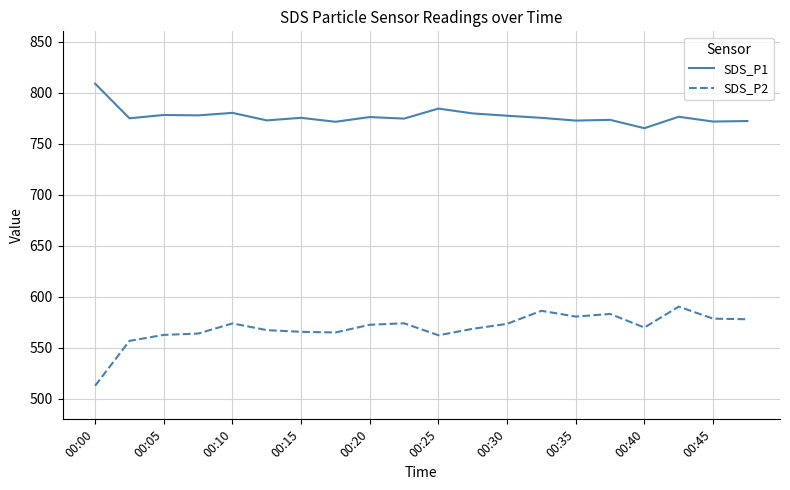

What is the difference between the maximum and minimum values in the SDS_P1 series?

43.6